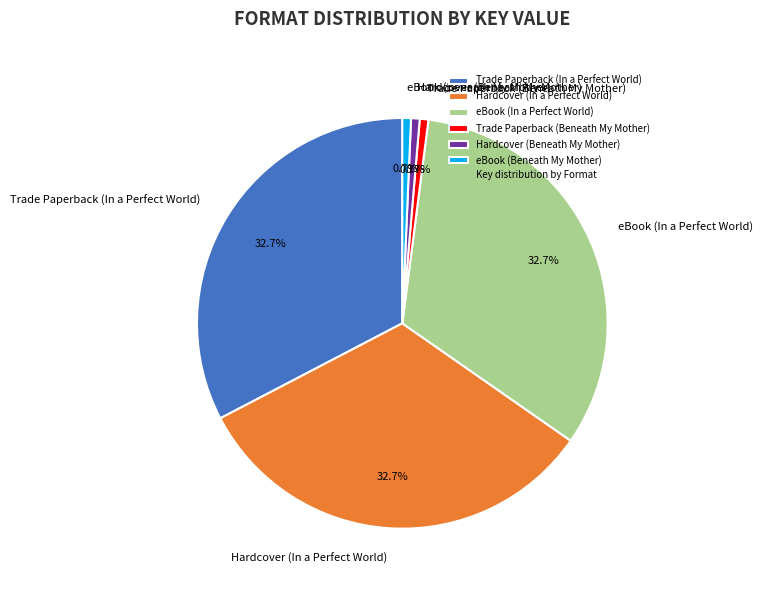

How much of the chart is everything except Hardcover (Beneath My Mother)?

99.3%